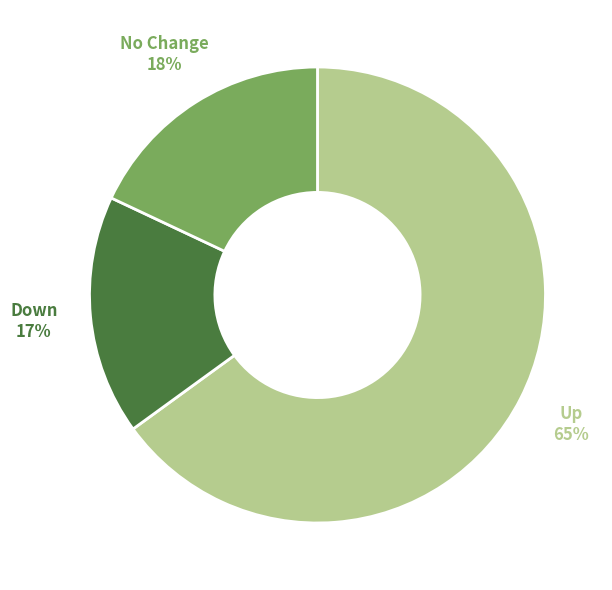

Which category has the biggest portion of the pie?

Up